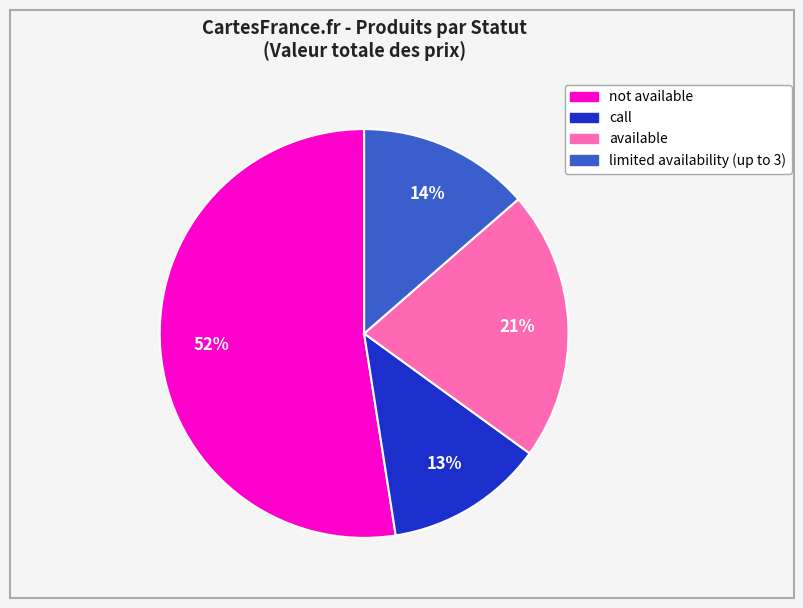

Does any single category account for the majority?

Yes